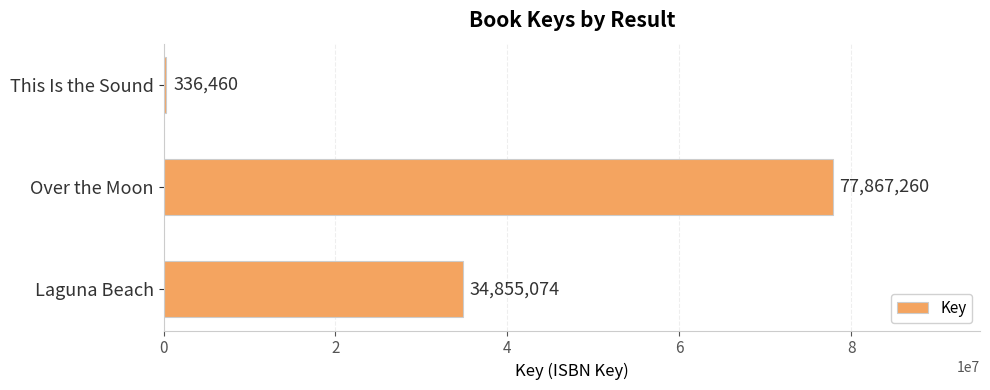

The chart shows a value of 34855074 at Laguna Beach. True or false?

True